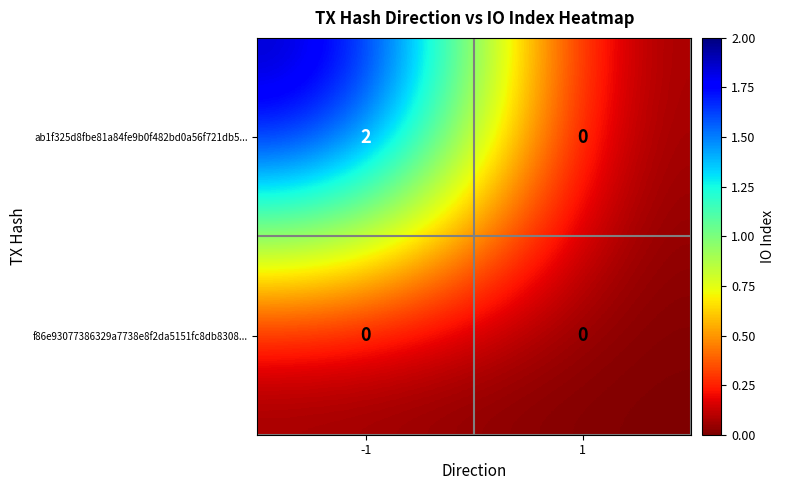

Is the value of ab1f325d8fbe81a84fe9b0f482bd0a56f721db5... at -1 greater than the value of f86e93077386329a7738e8f2da5151fc8db8308... at -1?

Yes